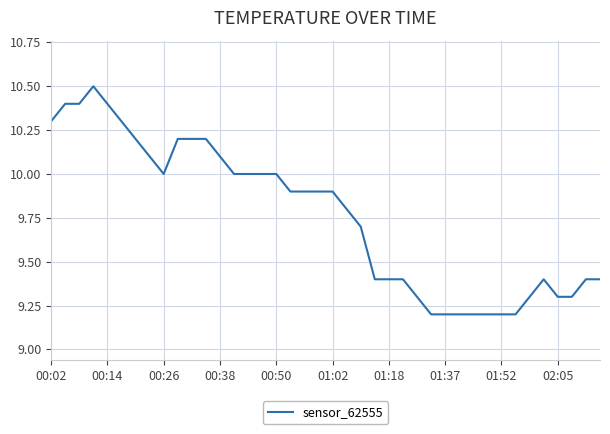

What is the difference between the maximum and minimum values?

1.3